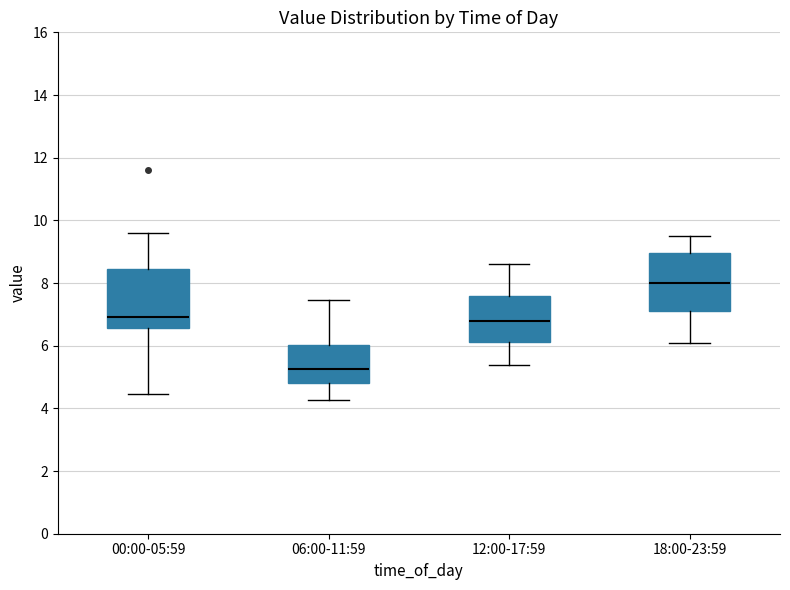

Where does the lower whisker of the box for 12:00-17:59 end on the y-axis? The values are not printed on the chart, so give them approximately, as read against the axis.

5.4